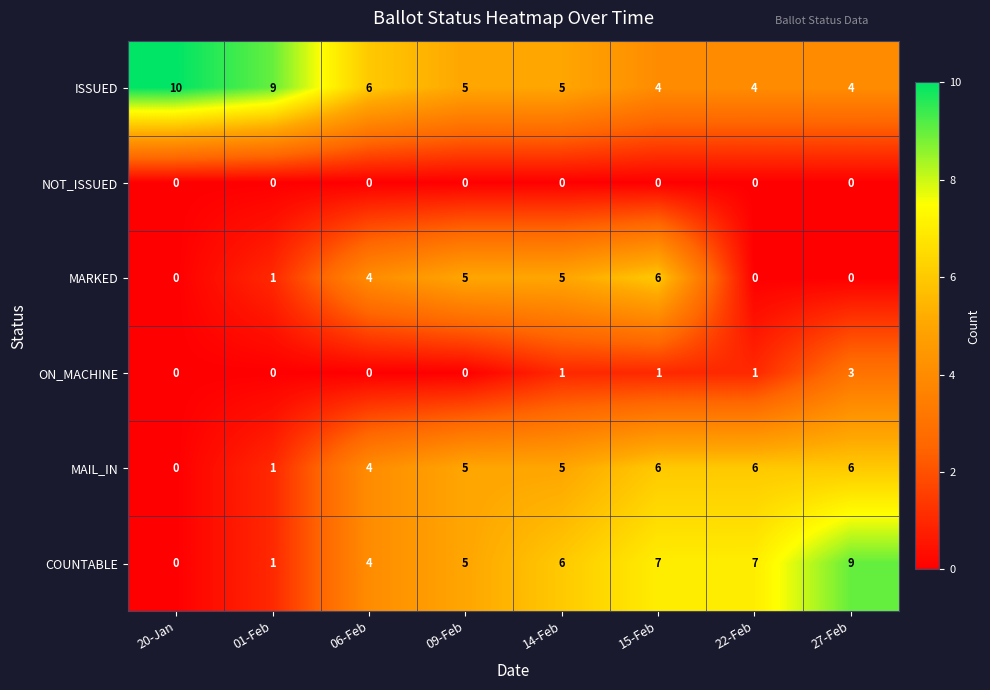

The COUNTABLE series shows 9 at 14-Feb. True or false?

False